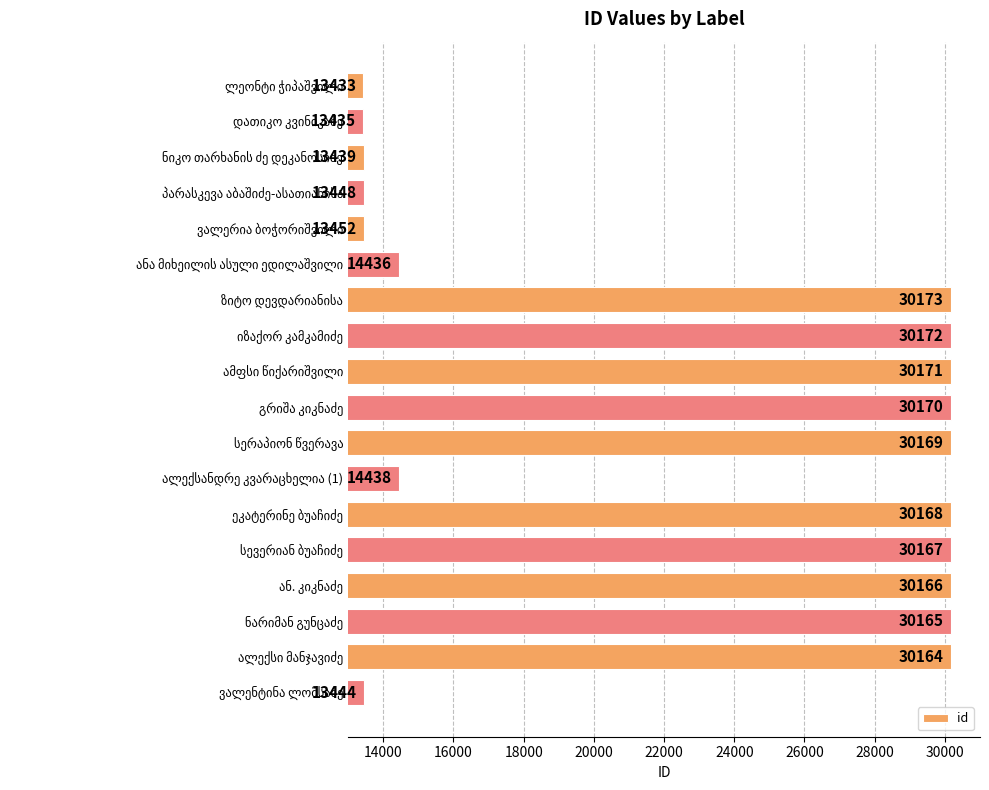

What is the maximum value shown in the chart?

30173